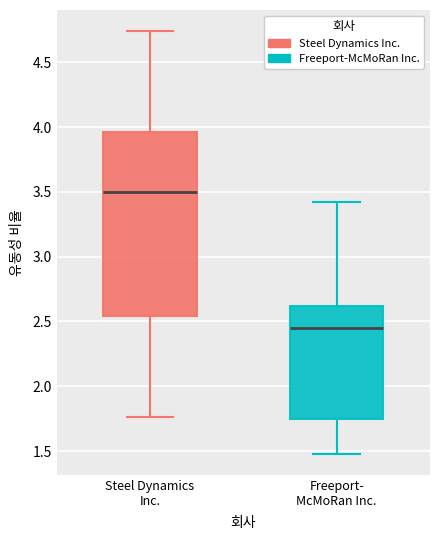

Comparing the boxes themselves (not the whiskers), which one is the tallest?

Steel Dynamics Inc.